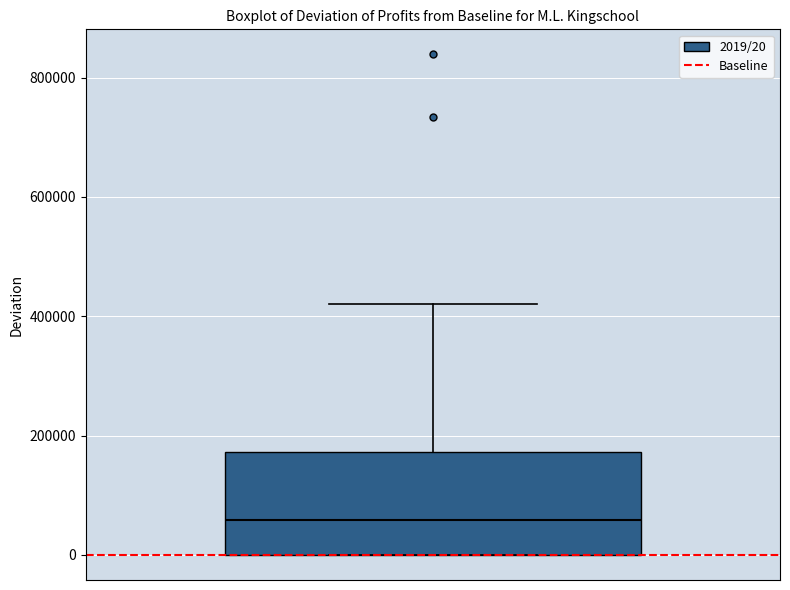

Read this box plot against the y-axis: the position of the median line, the range covered by the box, and the ends of both whiskers. The values are not printed on the chart, so give them approximately, as read against the axis.

median 60000, box 0 to 180000, whiskers 0 to 420000